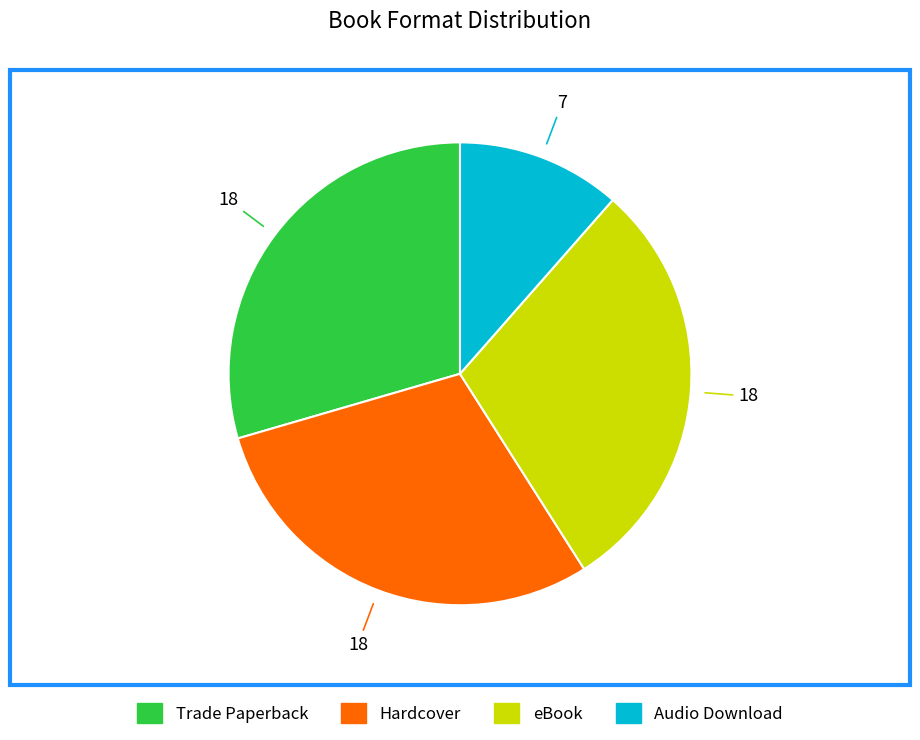

Does any single category account for the majority?

No